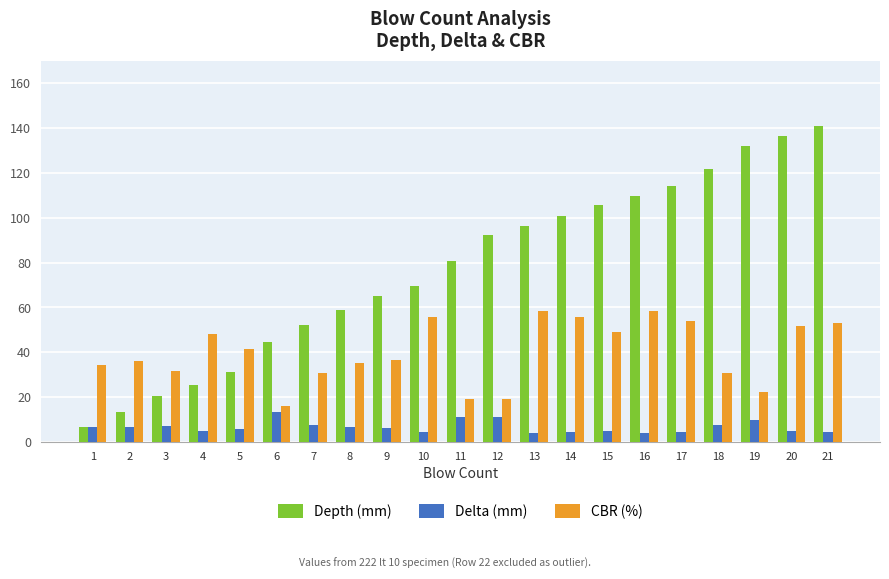

Which category has the highest value across all series?

21